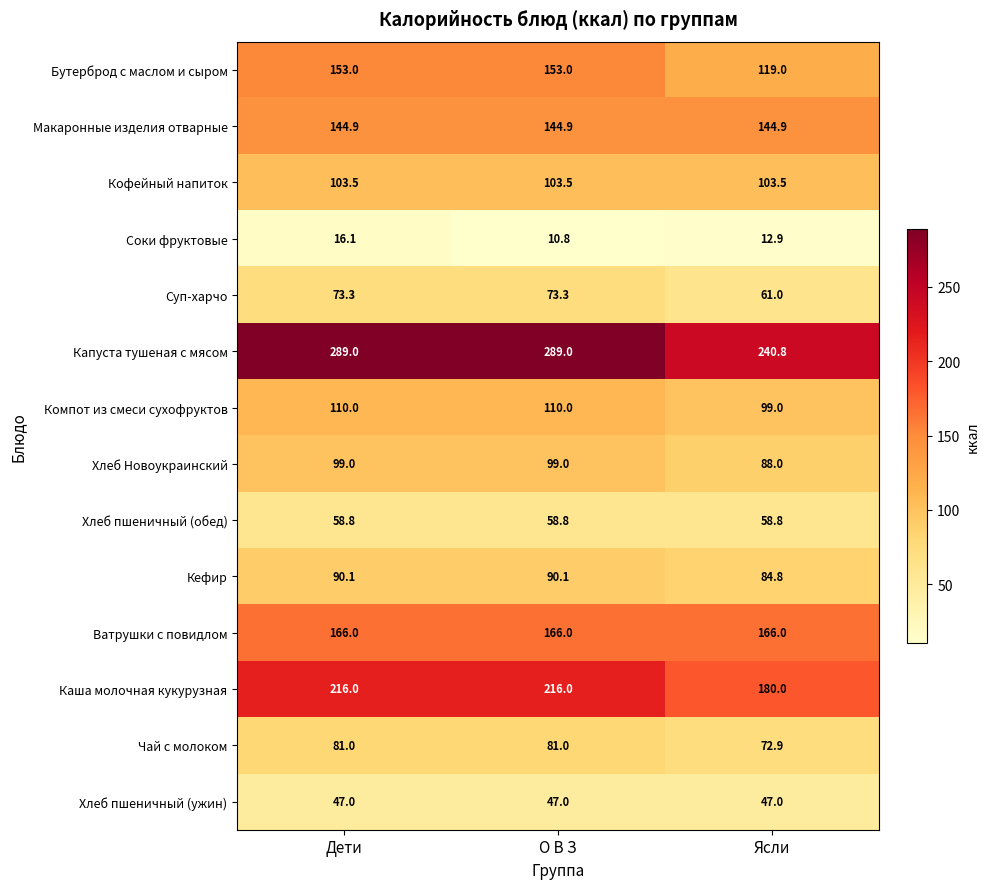

Count the number of data series in this chart.

14